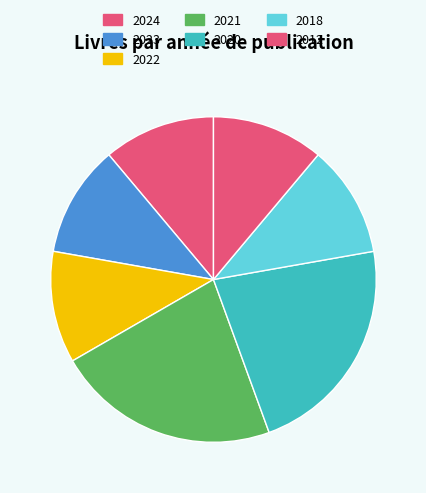

How many segments does this pie chart have?

7